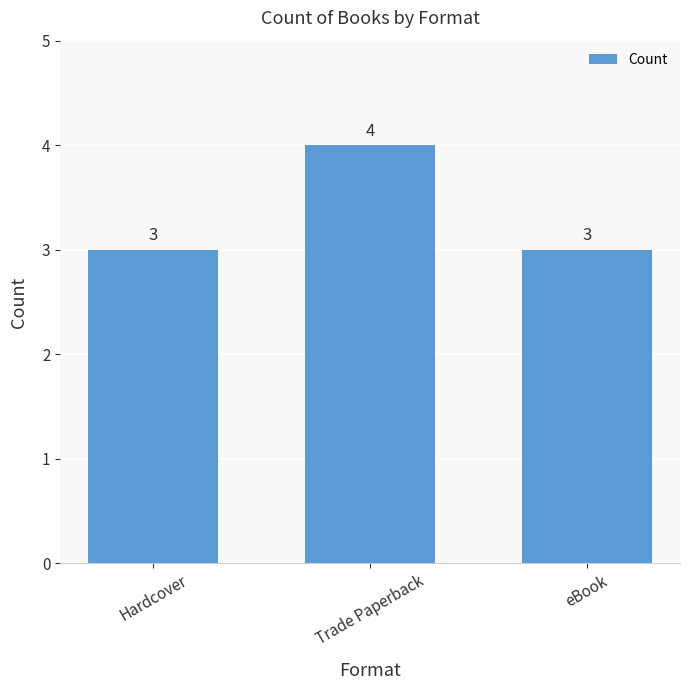

What is the value of the 3rd bar from the left?

3